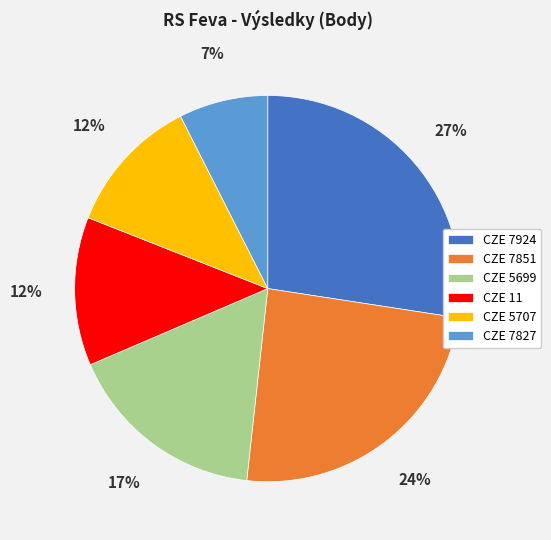

Do CZE 7851 and CZE 5707 together represent more than half of the pie?

No